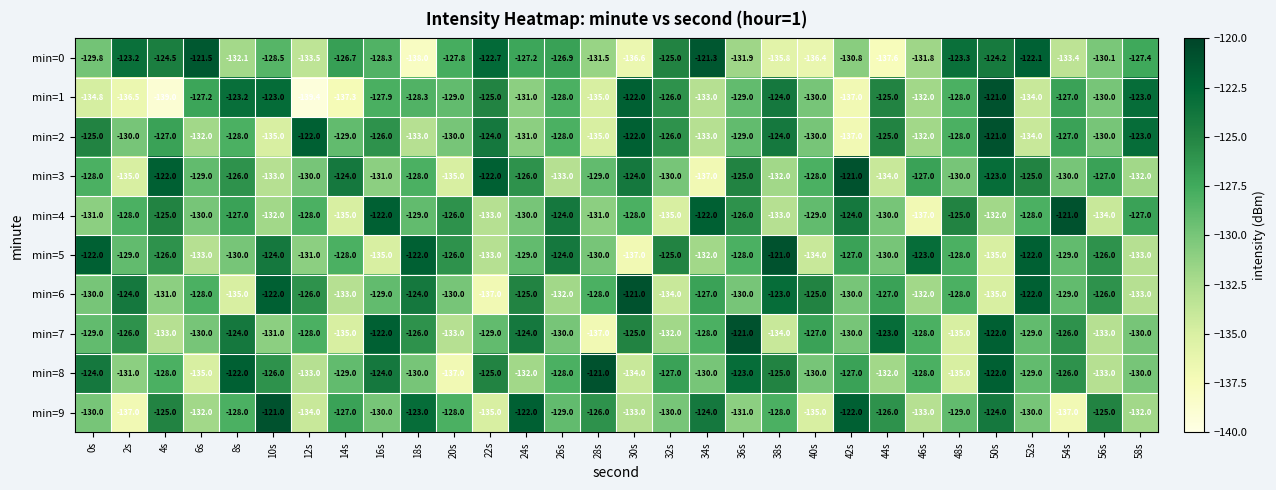

Which series has the largest total across all categories?

min=5